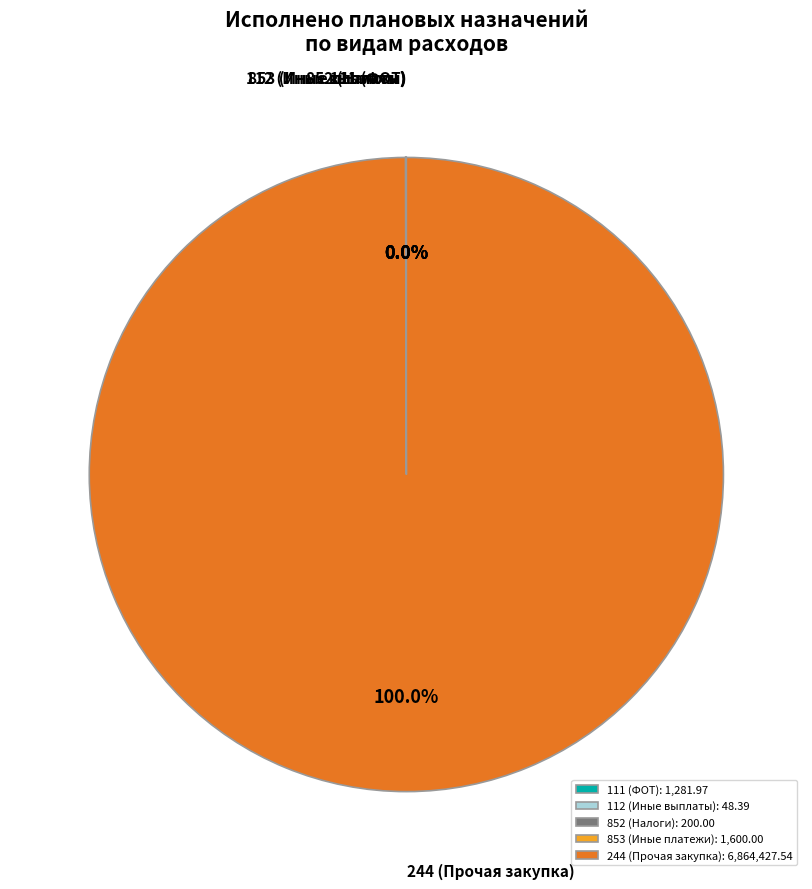

Does any single category account for the majority?

Yes